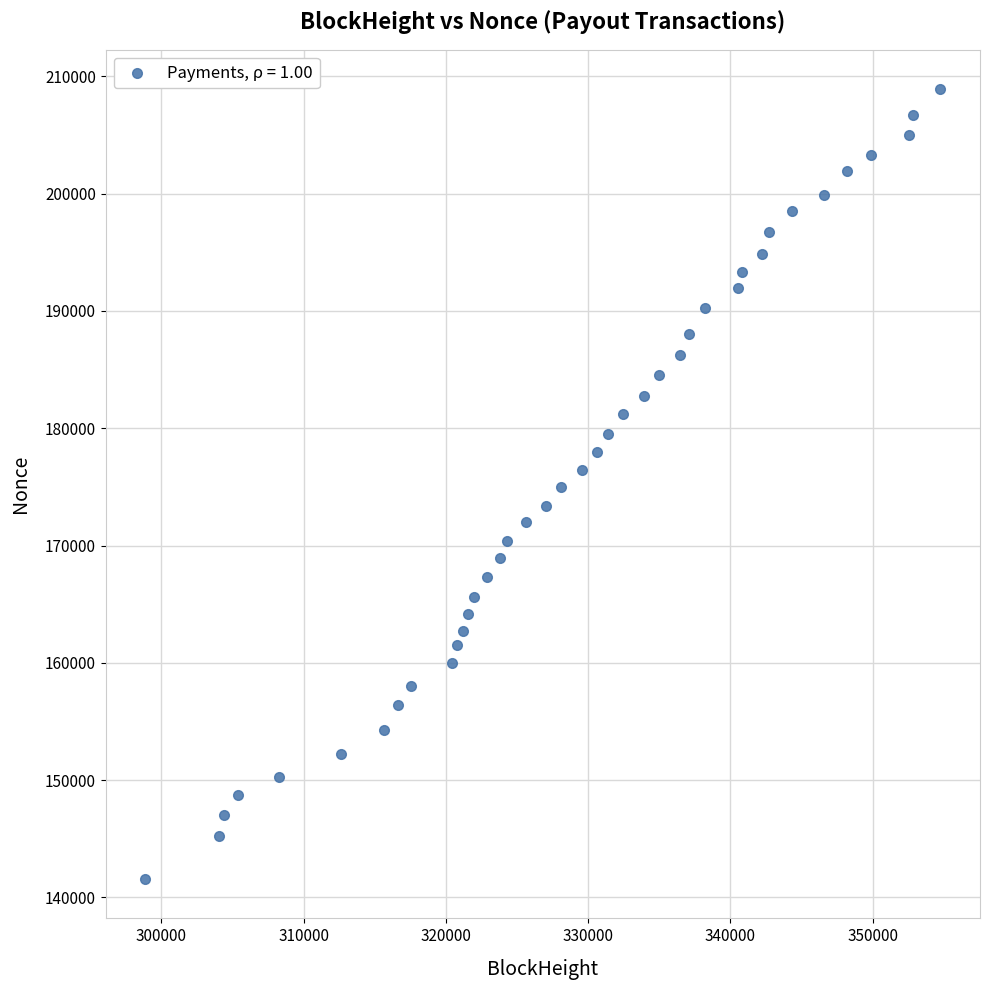

What is the range of Y values (max minus min)?

67322